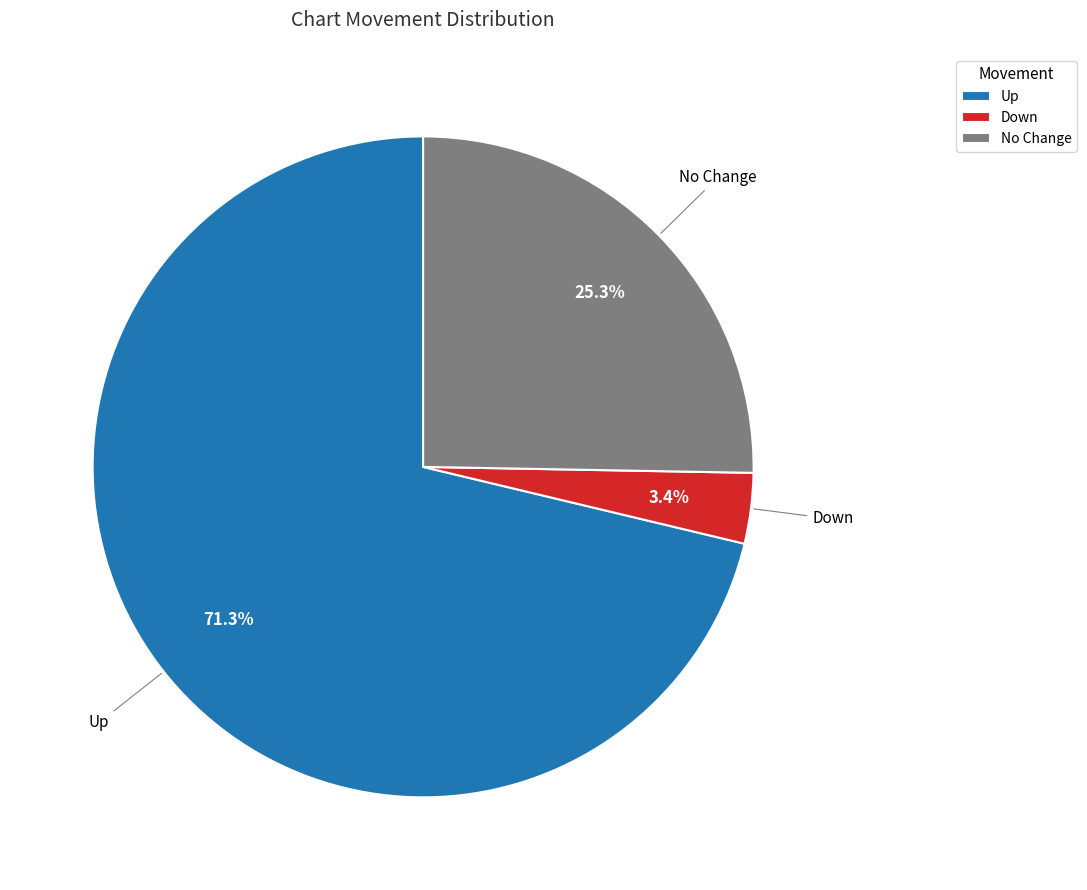

Rank the categories by value from highest to lowest.

Up, No Change, Down